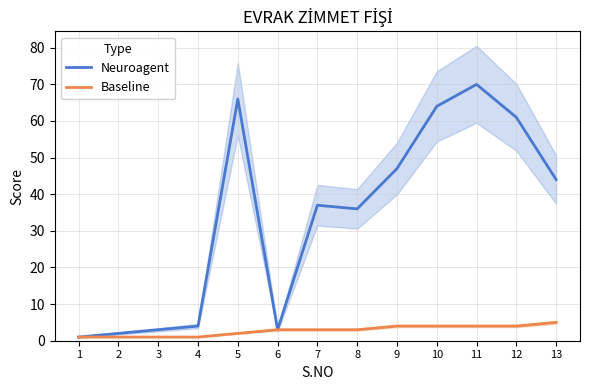

What value does the Neuroagent series have at 3?

3